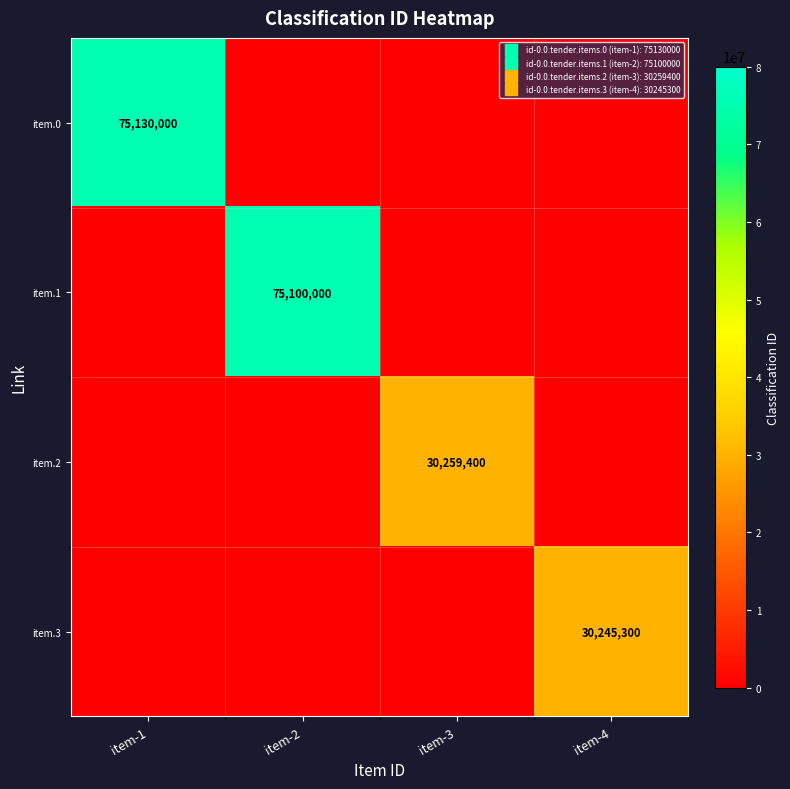

What is the total value across all series at item-3?

30259400